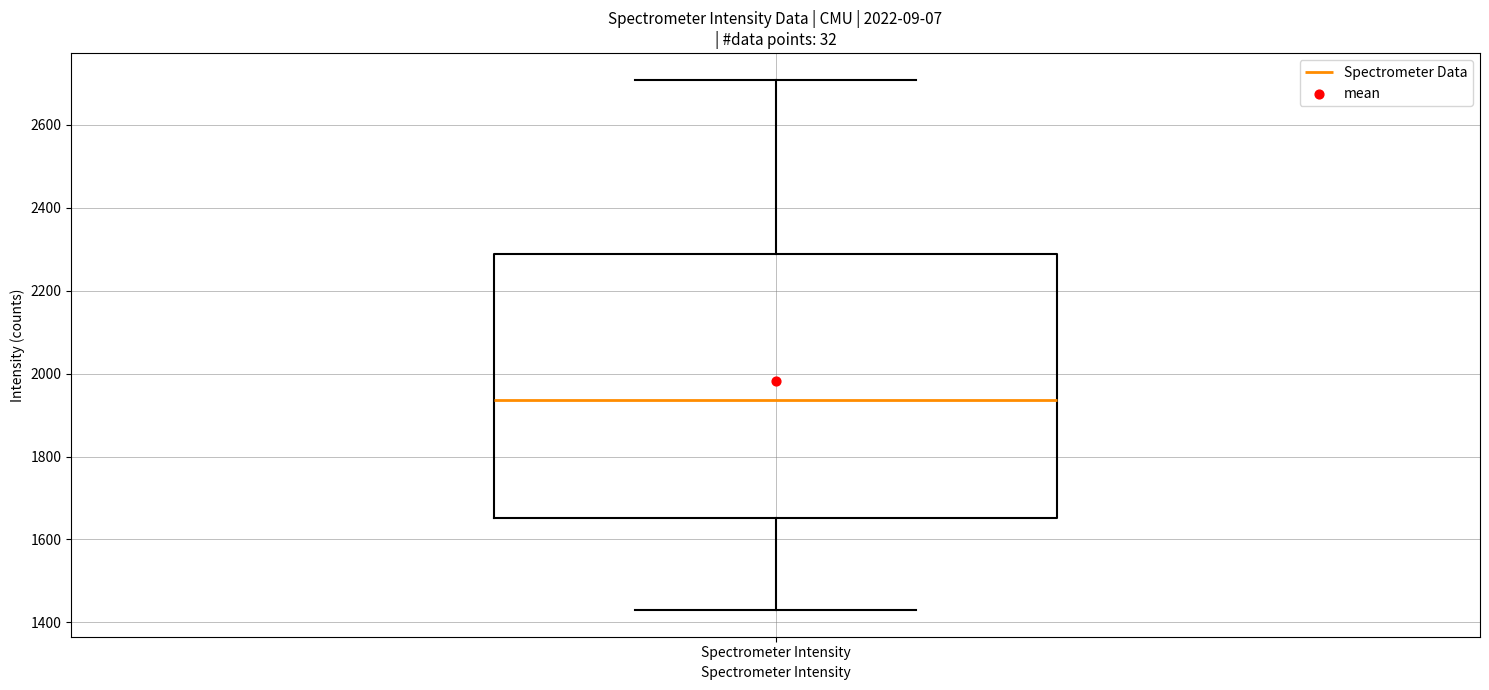

Read this box plot against the y-axis: the position of the median line, the range covered by the box, and the ends of both whiskers. The values are not printed on the chart, so give them approximately, as read against the axis.

median 1940, box 1660 to 2280, whiskers 1420 to 2700